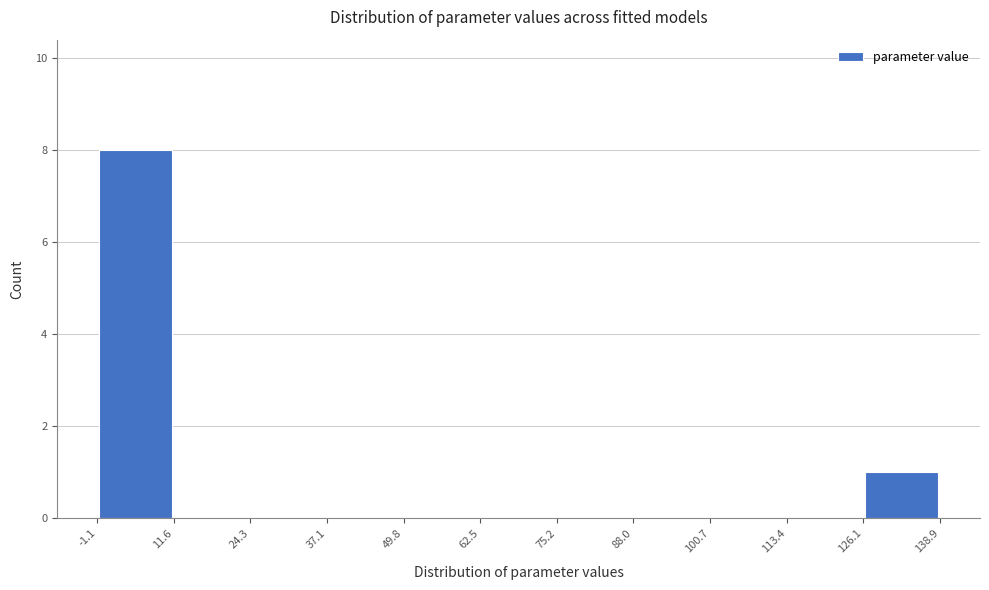

How tall is the bar that spans 126.1 to 138.9 on the x-axis? The values are not printed on the chart, so give them approximately, as read against the axis.

1